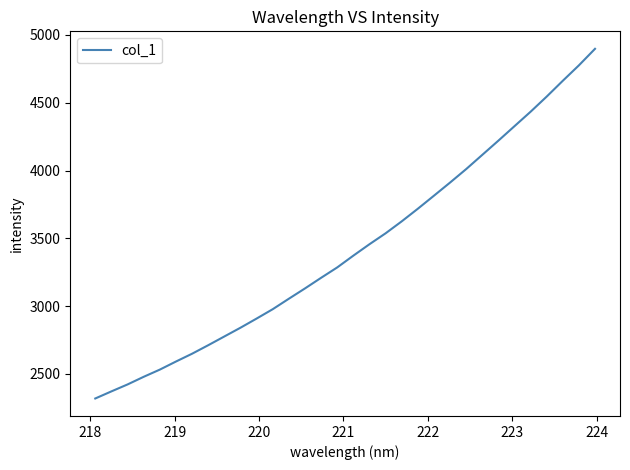

What is the sum of all values?

109681.9